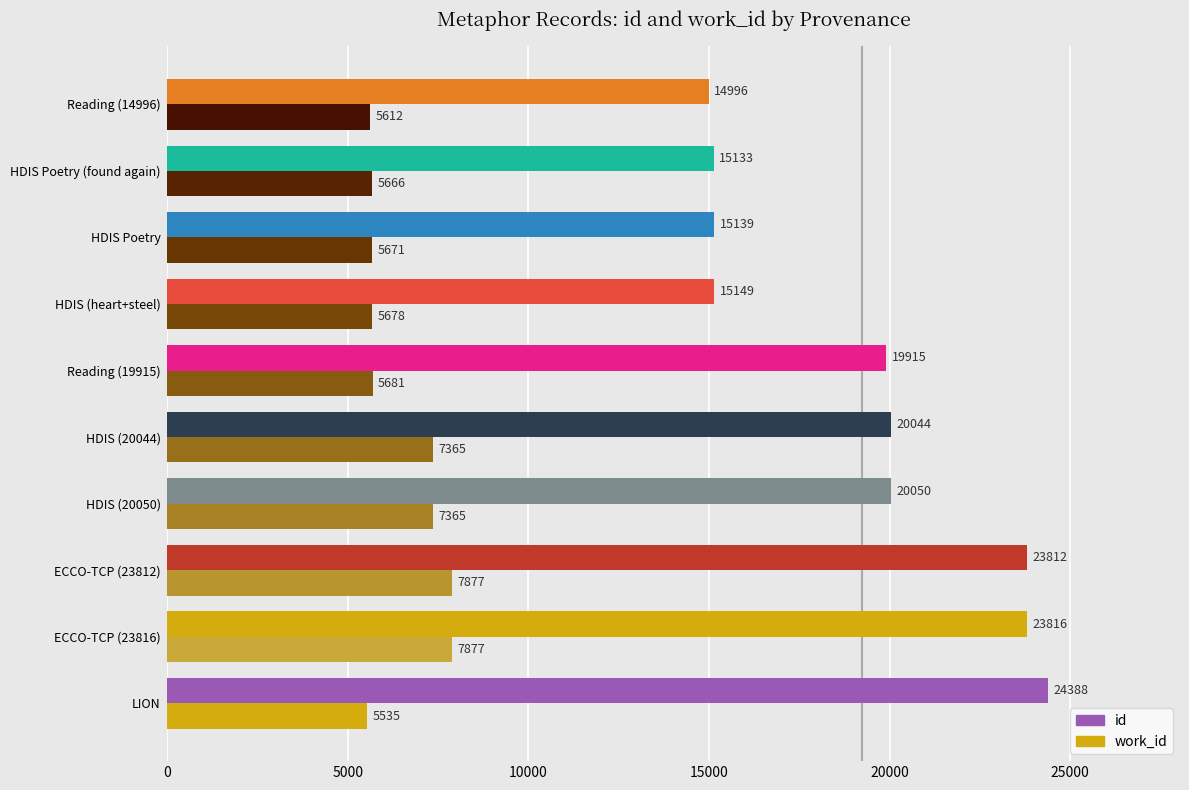

Count the number of categories in the chart.

10